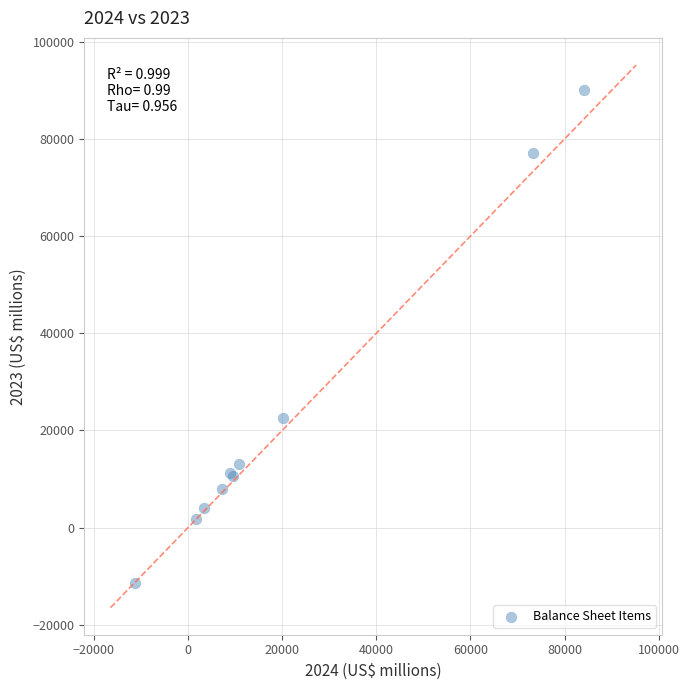

What Y value in the scatter plot is closest to 39376?

22644